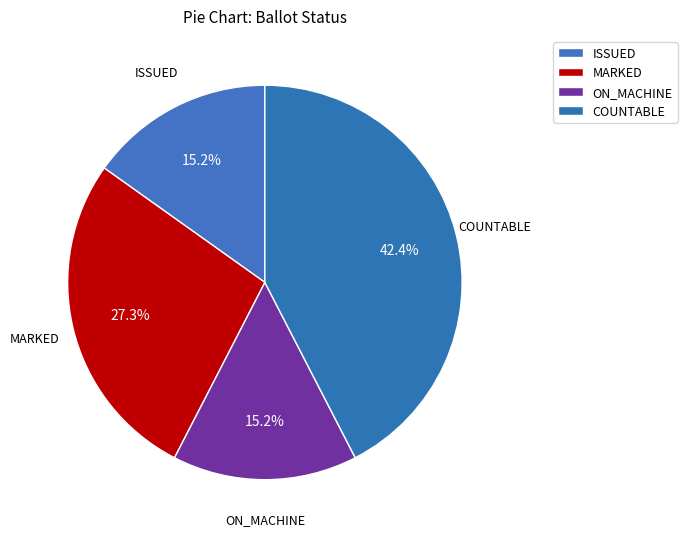

Is there any slice that represents more than half of the pie?

No